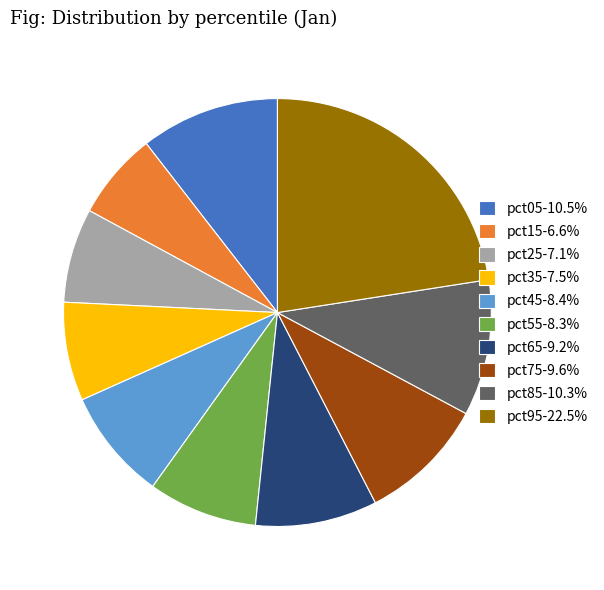

The pct45 slice represents 8% of the pie. True or false?

True